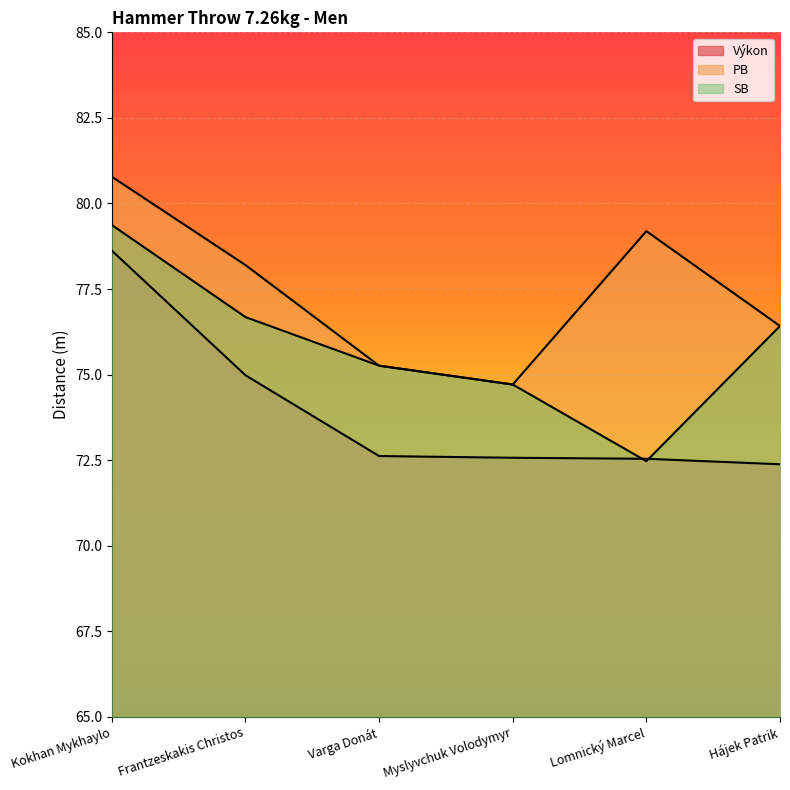

How many values in the PB series exceed 78?

3